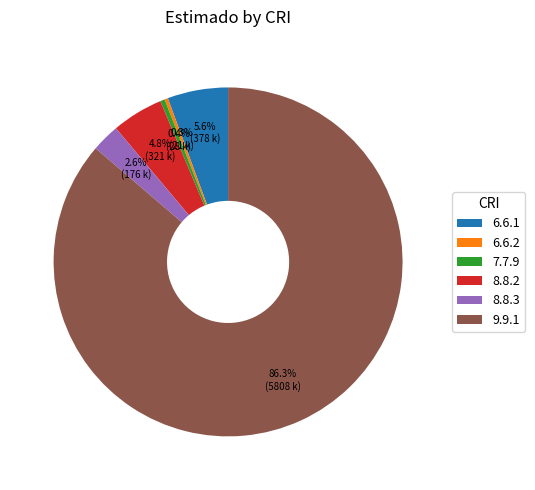

Which has a higher value, 8.8.2 or 6.6.1?

6.6.1